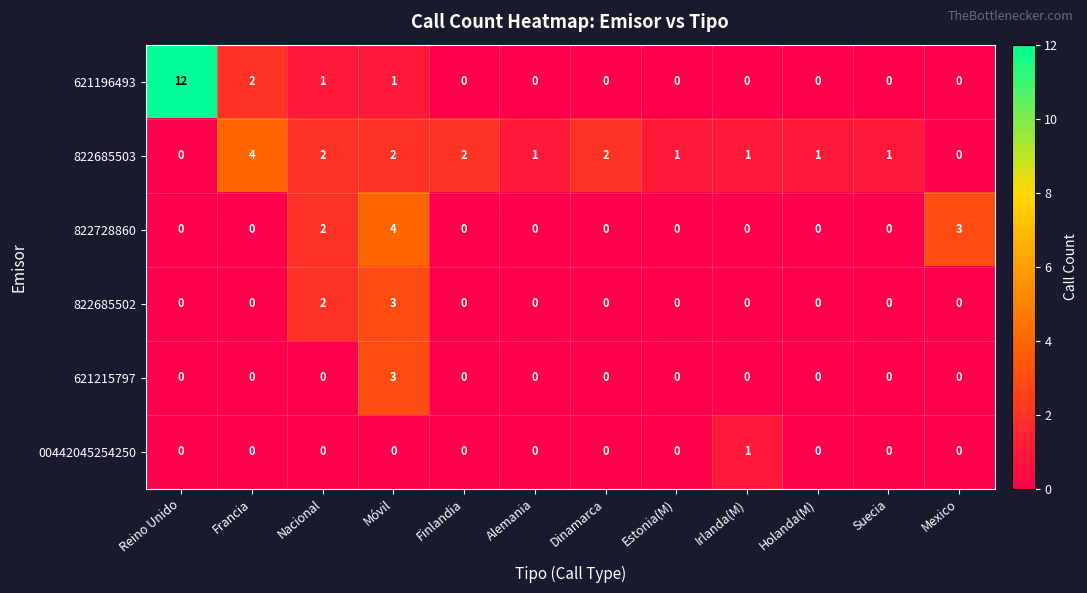

What is the highest value of the 621196493 series?

12